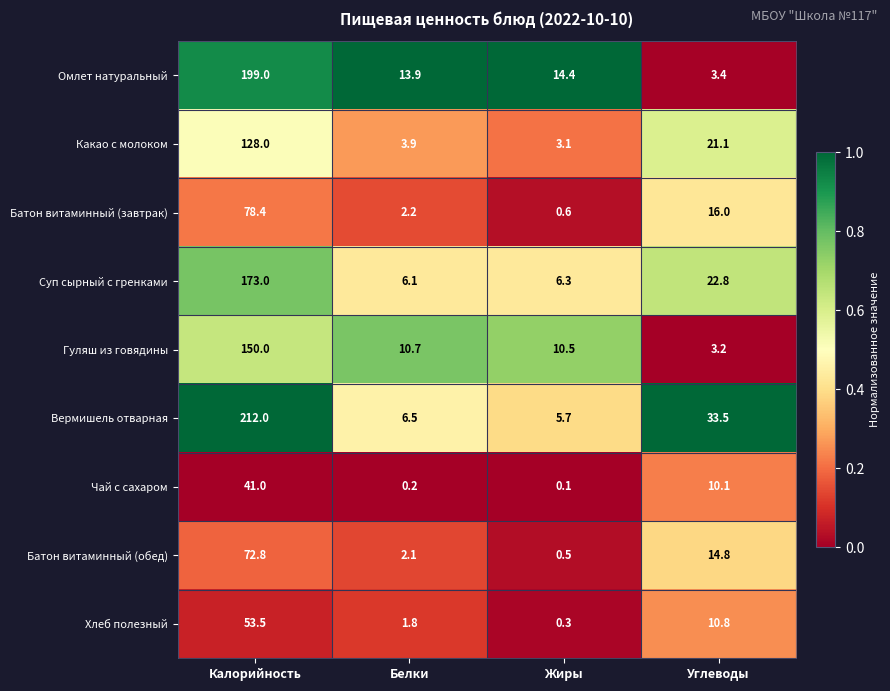

What is the total value across all series at Белки?

47.4